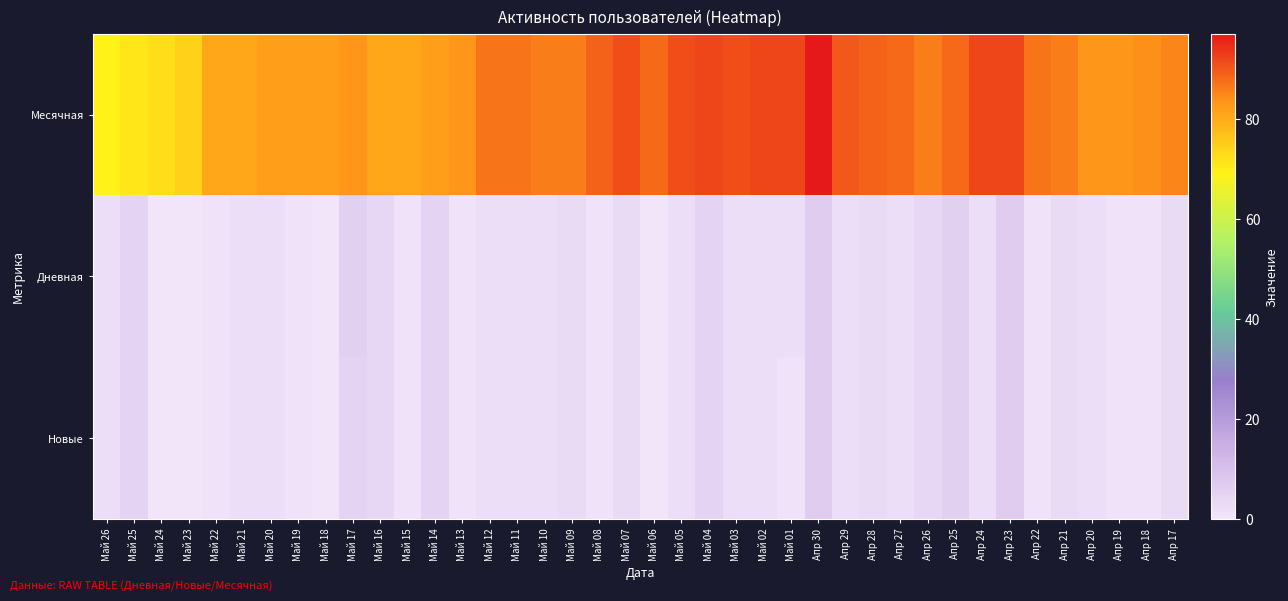

Reading left to right, extract all data points from this chart.

Месячная: Май 26=69	Май 25=71	Май 24=72	Май 23=74	Май 22=81	Май 21=81	Май 20=82	Май 19=82	Май 18=82	Май 17=83	Май 16=81	Май 15=81	Май 14=82	Май 13=83	Май 12=87	Май 11=87	Май 10=86	Май 09=86	Май 08=89	Май 07=91	Май 06=88	Май 05=91	Май 04=92	Май 03=91	Май 02=92	Май 01=92	Апр 30=97	Апр 29=90	Апр 28=89	Апр 27=88	Апр 26=86	Апр 25=88	Апр 24=92	Апр 23=92	Апр 22=87	Апр 21=86	Апр 20=83	Апр 19=83	Апр 18=84	Апр 17=85
Дневная: Май 26=2	Май 25=5	Май 24=0	Май 23=0	Май 22=1	Май 21=2	Май 20=2	Май 19=1	Май 18=0	Май 17=6	Май 16=4	Май 15=1	Май 14=5	Май 13=1	Май 12=2	Май 11=2	Май 10=2	Май 09=3	Май 08=1	Май 07=3	Май 06=0	Май 05=2	Май 04=5	Май 03=2	Май 02=2	Май 01=2	Апр 30=7	Апр 29=2	Апр 28=3	Апр 27=2	Апр 26=4	Апр 25=6	Апр 24=2	Апр 23=7	Апр 22=1	Апр 21=3	Апр 20=2	Апр 19=1	Апр 18=1	Апр 17=3
Новые: Май 26=2	Май 25=5	Май 24=0	Май 23=0	Май 22=1	Май 21=2	Май 20=2	Май 19=1	Май 18=0	Май 17=5	Май 16=4	Май 15=1	Май 14=5	Май 13=1	Май 12=2	Май 11=2	Май 10=2	Май 09=3	Май 08=1	Май 07=3	Май 06=0	Май 05=2	Май 04=5	Май 03=2	Май 02=2	Май 01=1	Апр 30=7	Апр 29=2	Апр 28=3	Апр 27=2	Апр 26=4	Апр 25=6	Апр 24=2	Апр 23=7	Апр 22=1	Апр 21=3	Апр 20=2	Апр 19=1	Апр 18=1	Апр 17=3